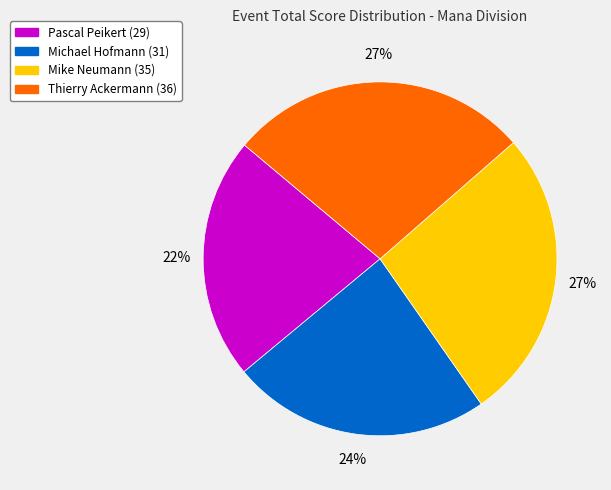

Which category has the smallest portion of the pie?

Pascal Peikert (29)